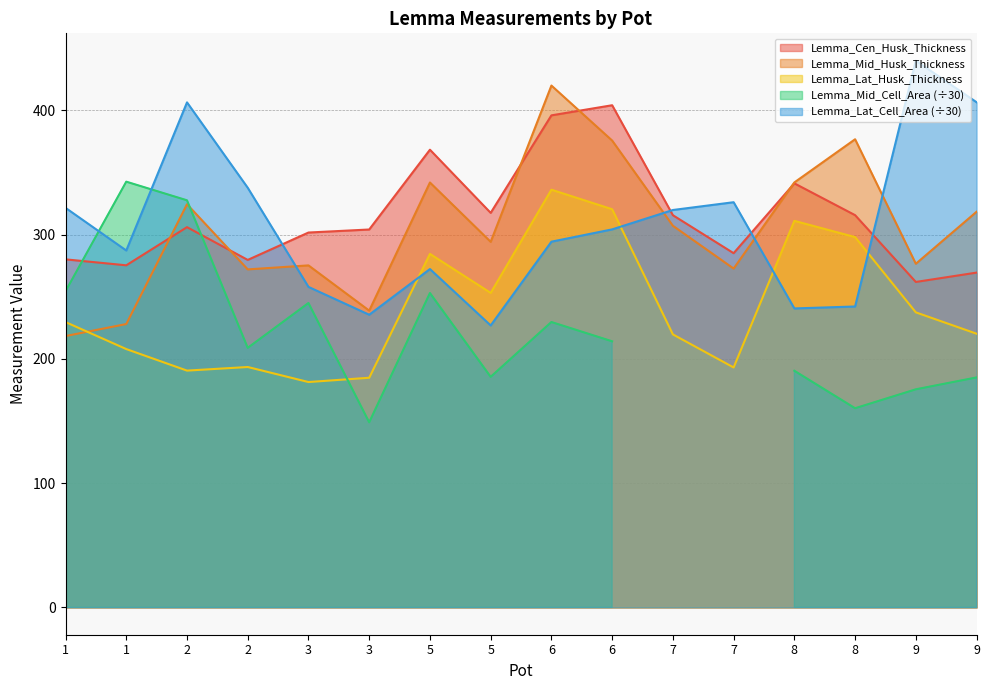

At which category does Lemma_Lat_Cell_Area reach its first local peak?

2